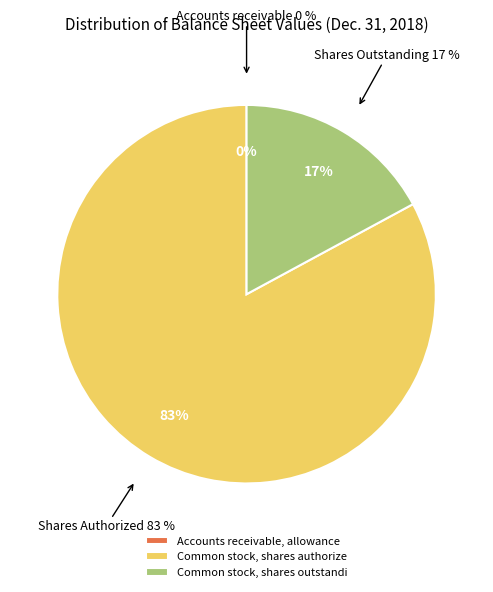

Rank the categories by value from highest to lowest.

Common stock, shares authorized, Common stock, shares outstanding, Accounts receivable, allowance